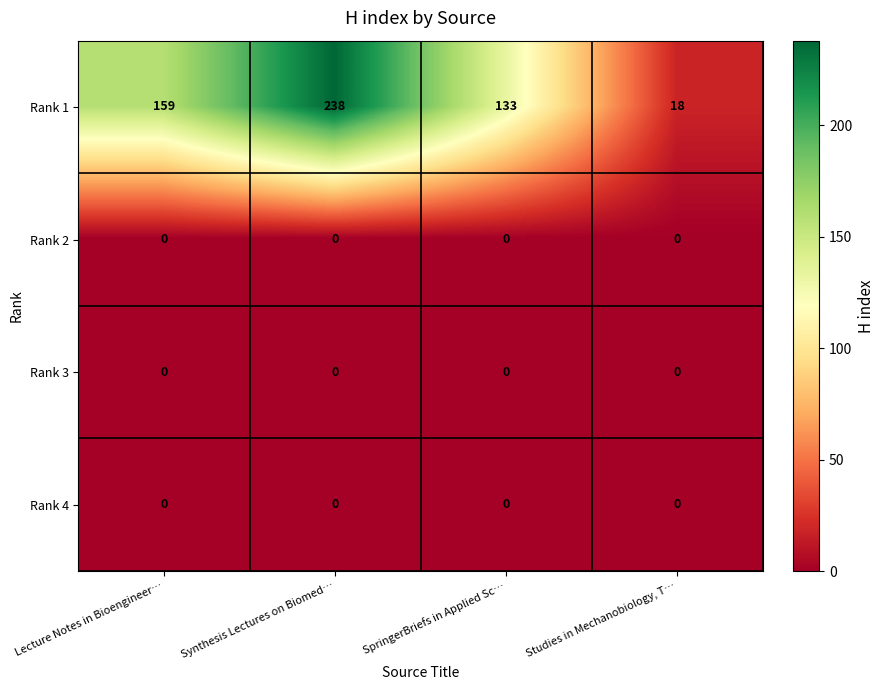

At which label is Rank 1 closest to 128?

SpringerBriefs in Applied Sc…